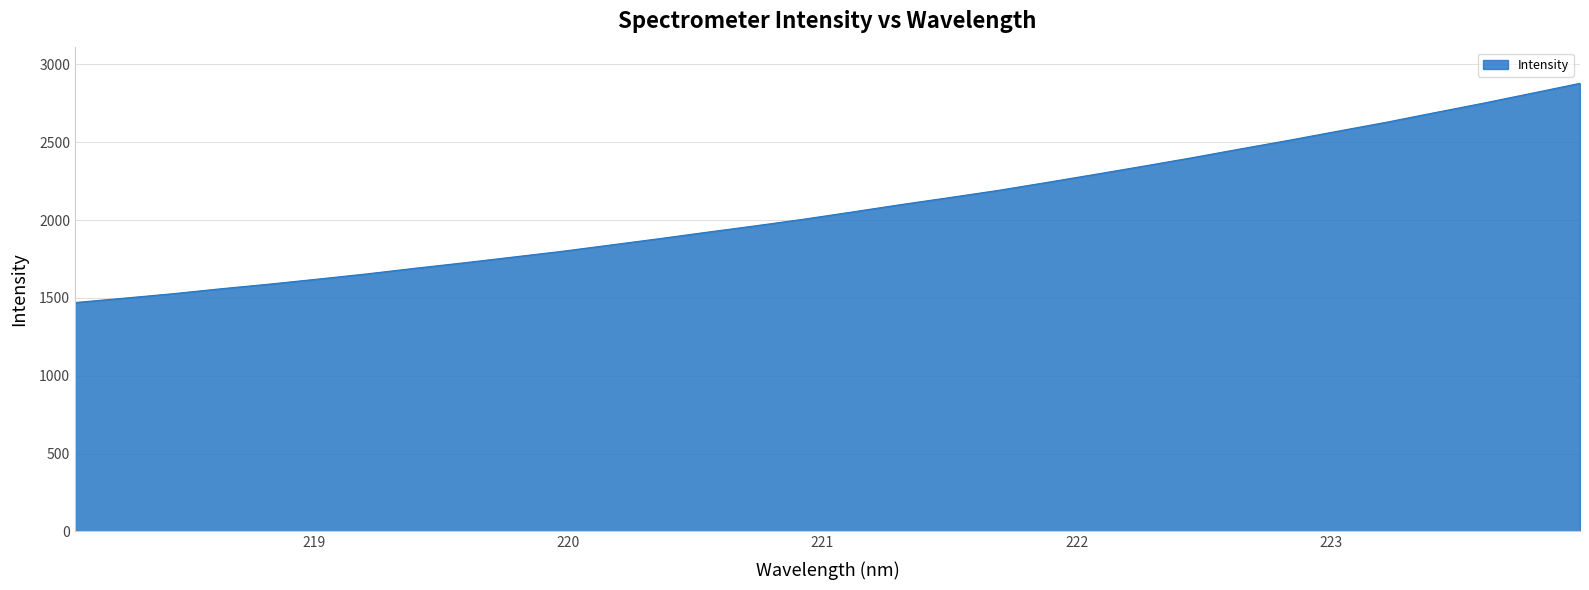

What is the sum of all values?

66572.3